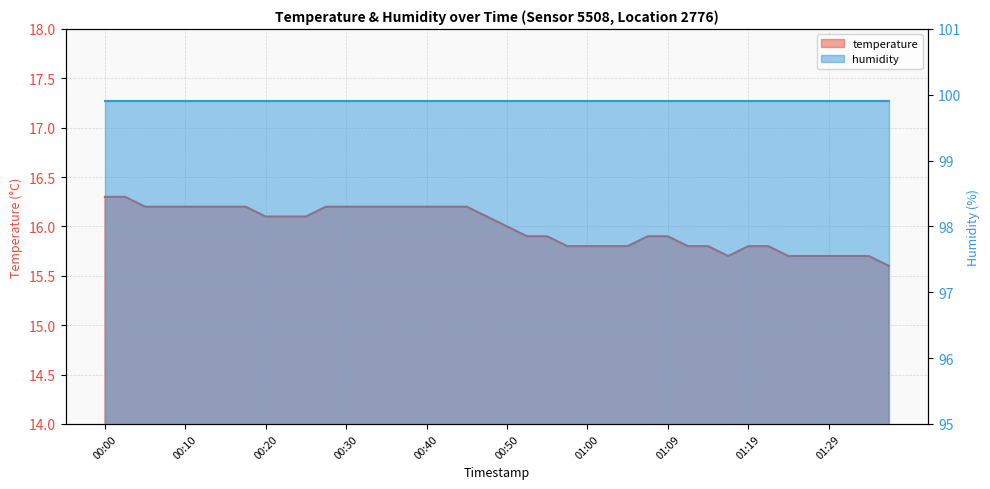

What is the minimum value shown in the chart?

15.6